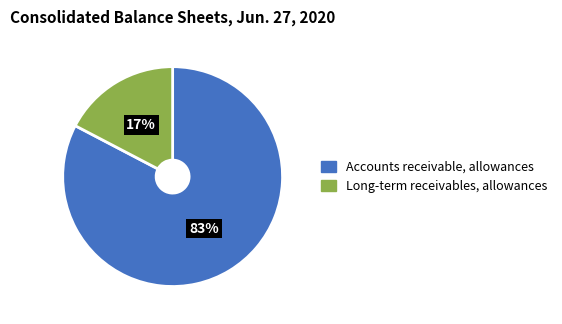

Is the sum of Long-term receivables, allowances and Accounts receivable, allowances greater than half?

Yes